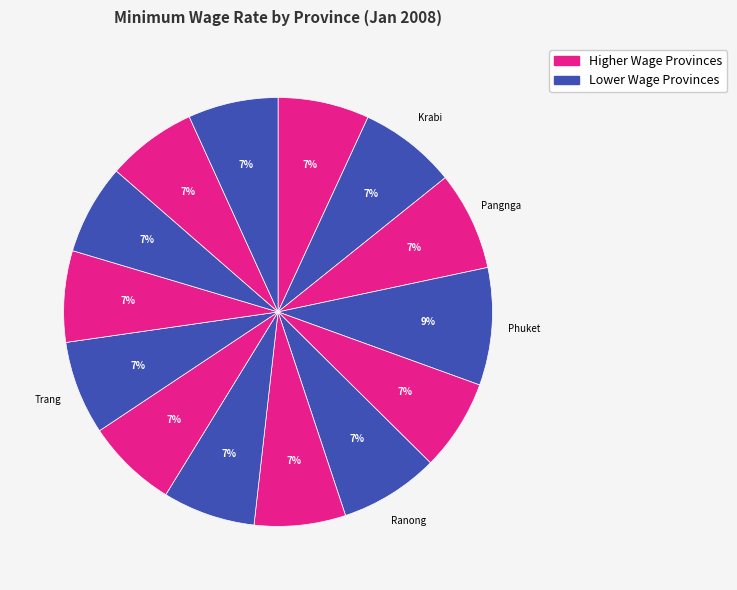

To the nearest percent, what is the difference between the largest and smallest slice percentages?

2%